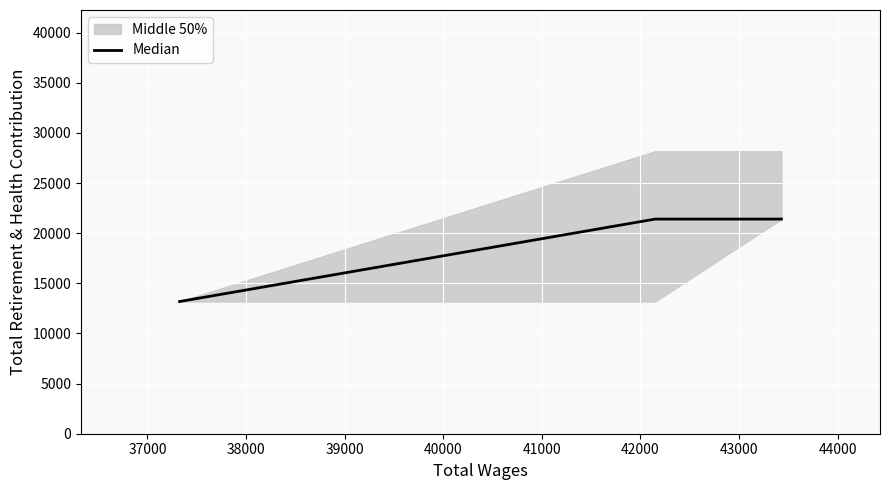

What is the smallest value displayed?

13183